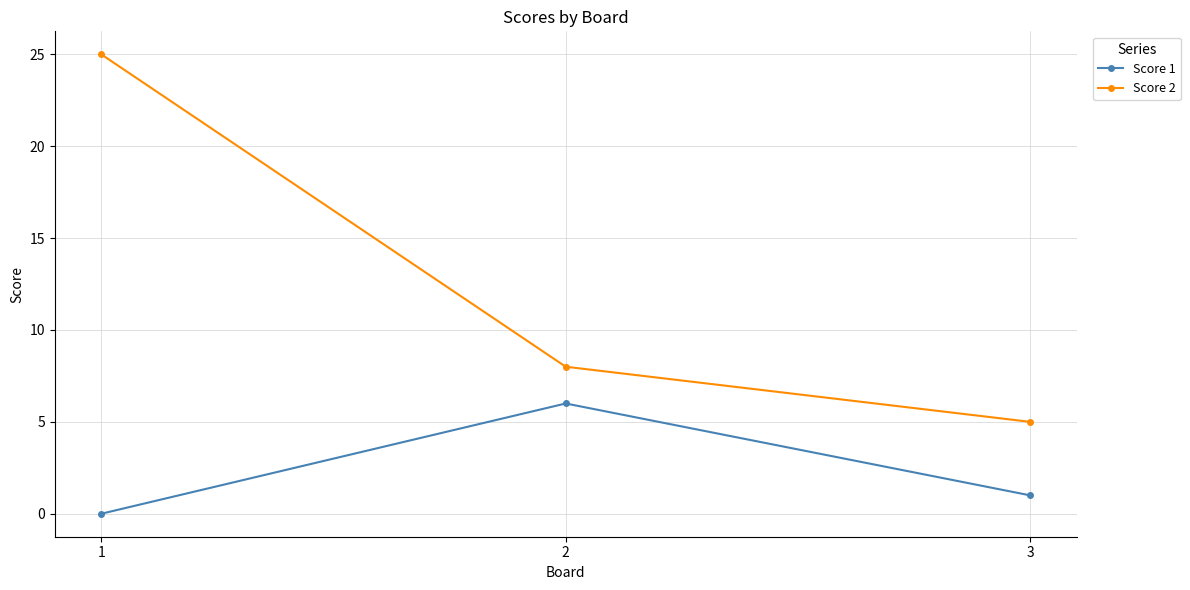

How many values in the Score 2 series are below 8?

1